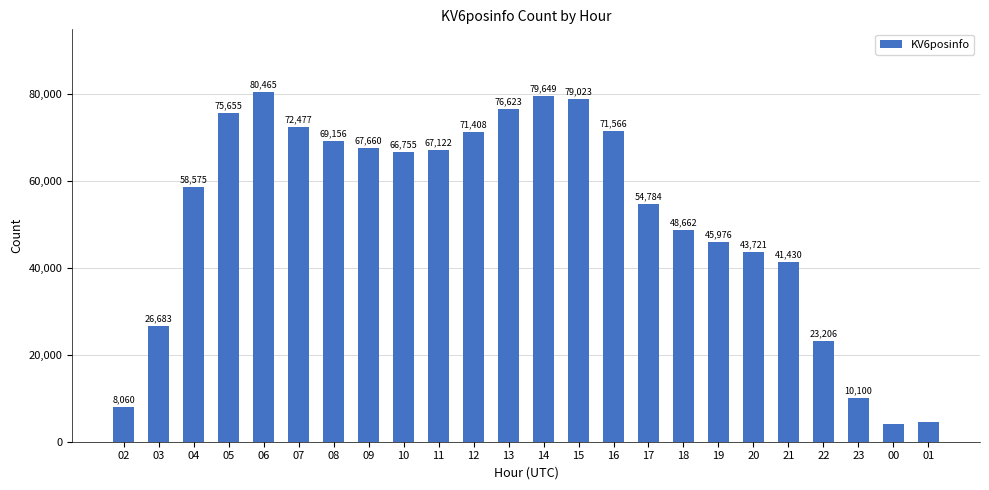

Reading left to right, transcribe all the data shown in this chart.

8060	26683	58575	75655	80465	72477	69156	67660	66755	67122	71408	76623	79649	79023	71566	54784	48662	45976	43721	41430	23206	10100	4181	4652